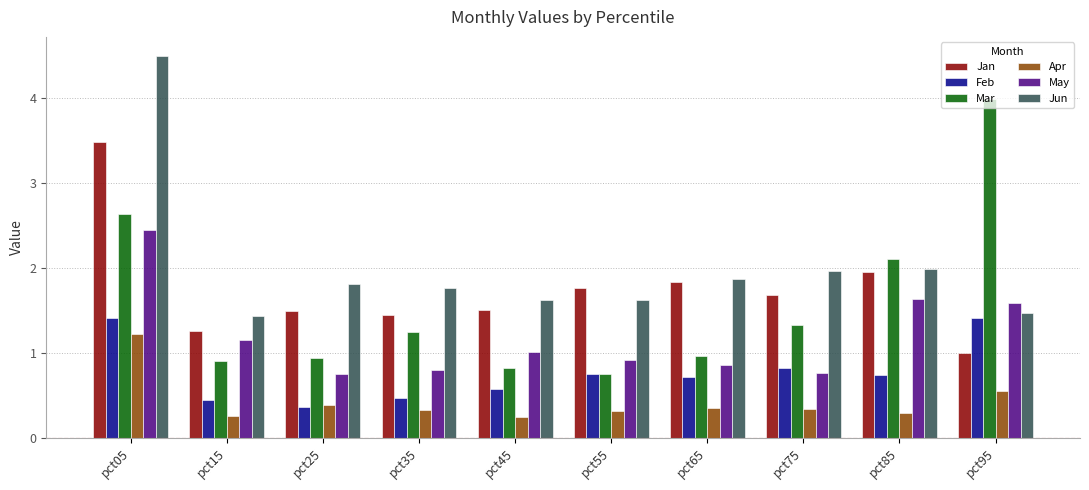

The Mar series shows 2.6 at pct05. True or false?

True